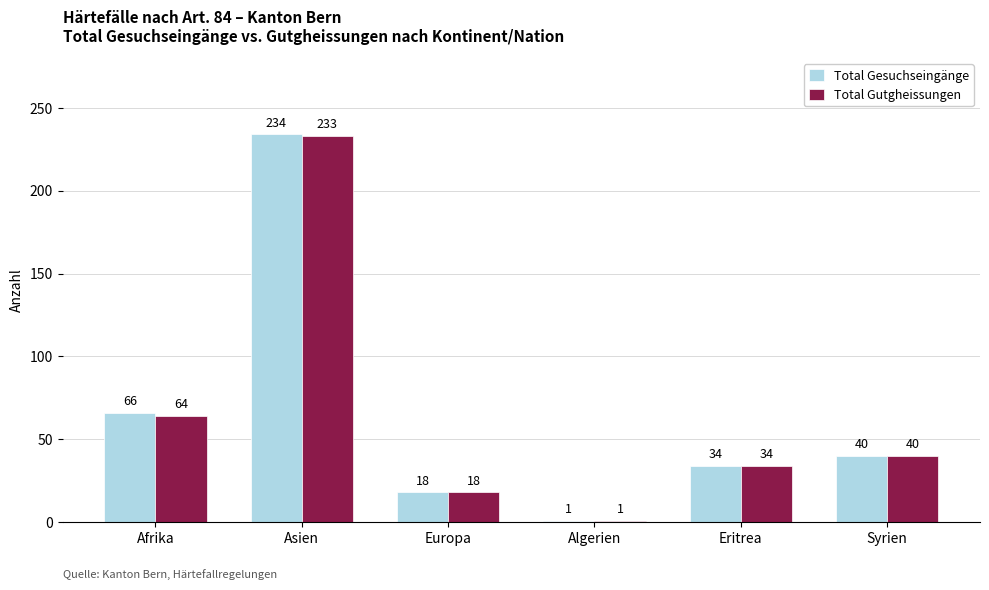

At which category is the sum across all series the highest?

Asien